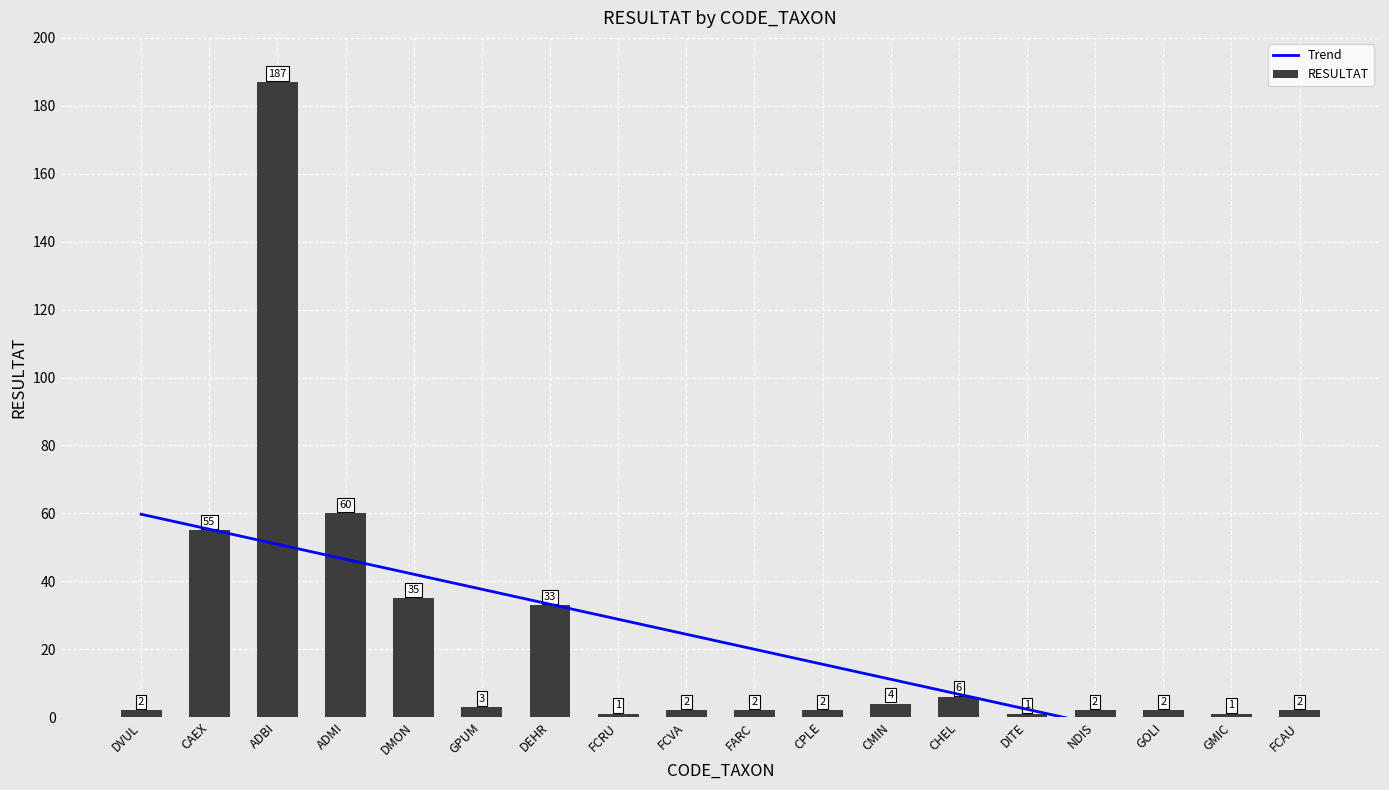

What is the lowest value of the Trend series?

-15.3